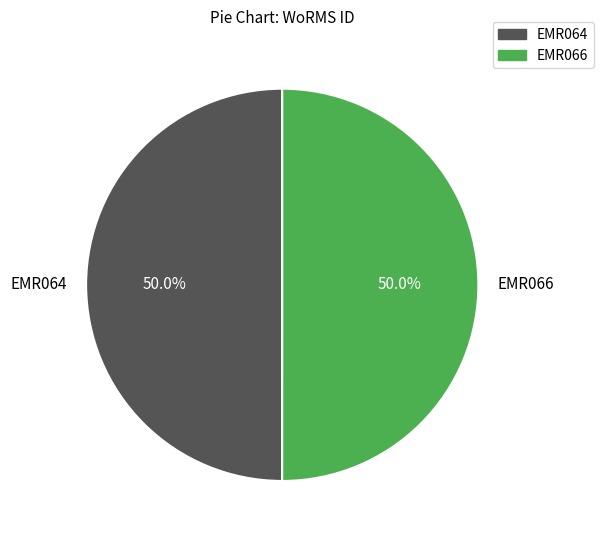

To the nearest percent, what percentage of the pie is EMR064?

50%